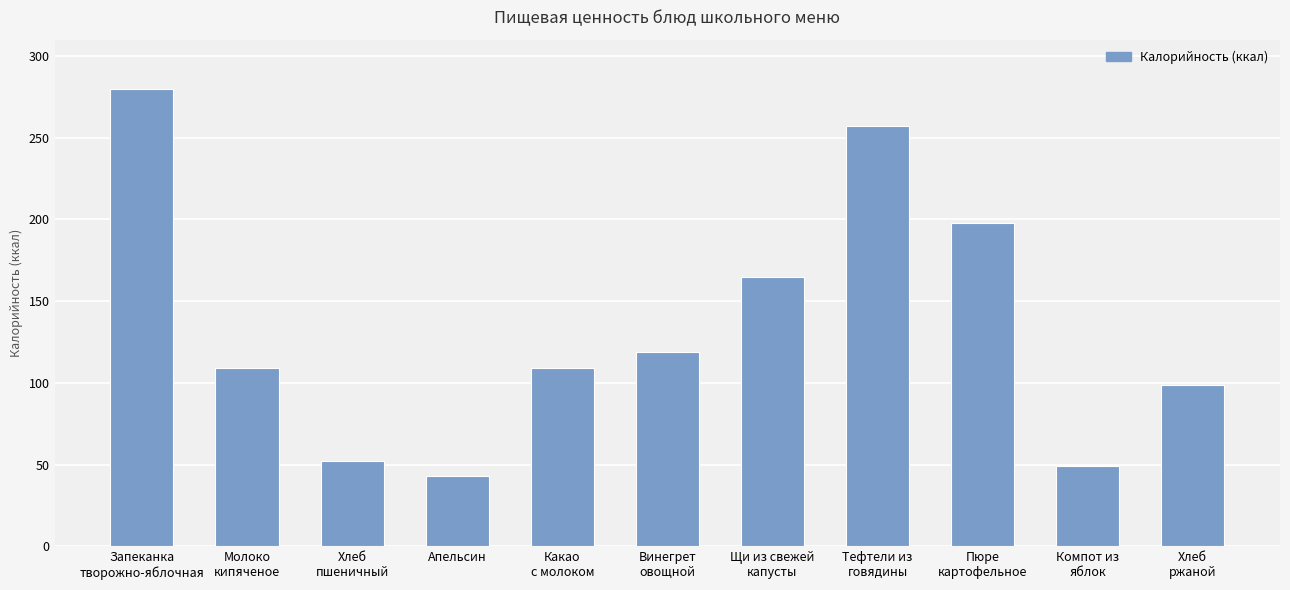

What is the maximum value shown in the chart?

280